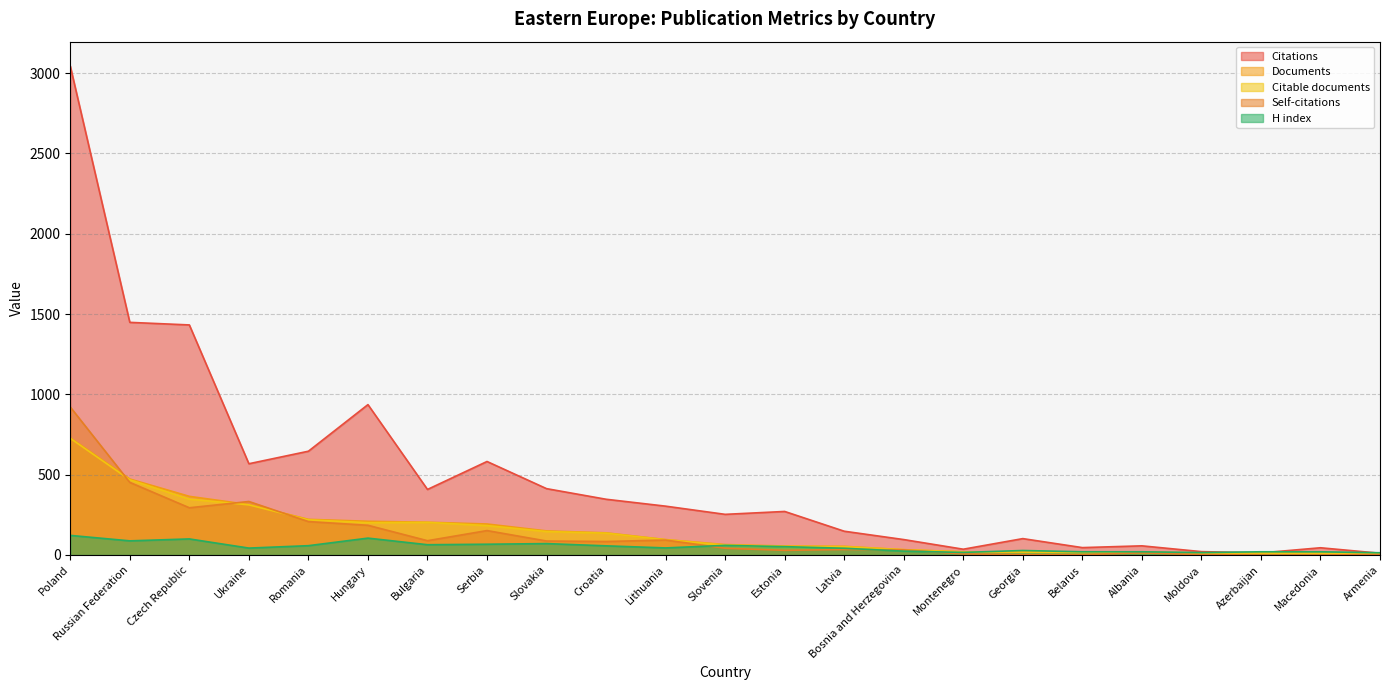

What is the difference between the second highest and minimum values in the Self-citations series?

452